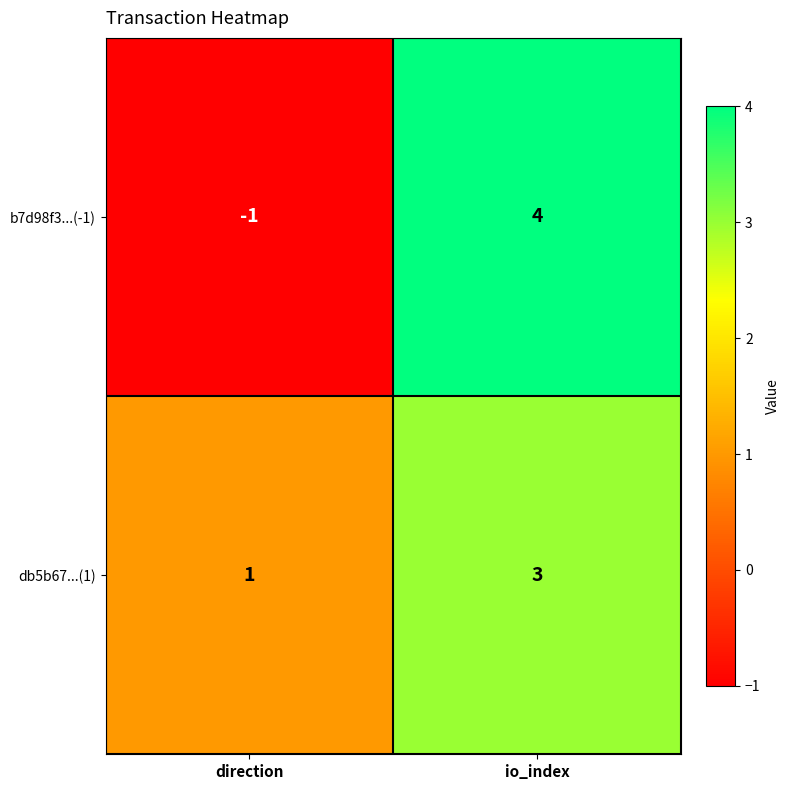

What is the total value across all series at io_index?

7